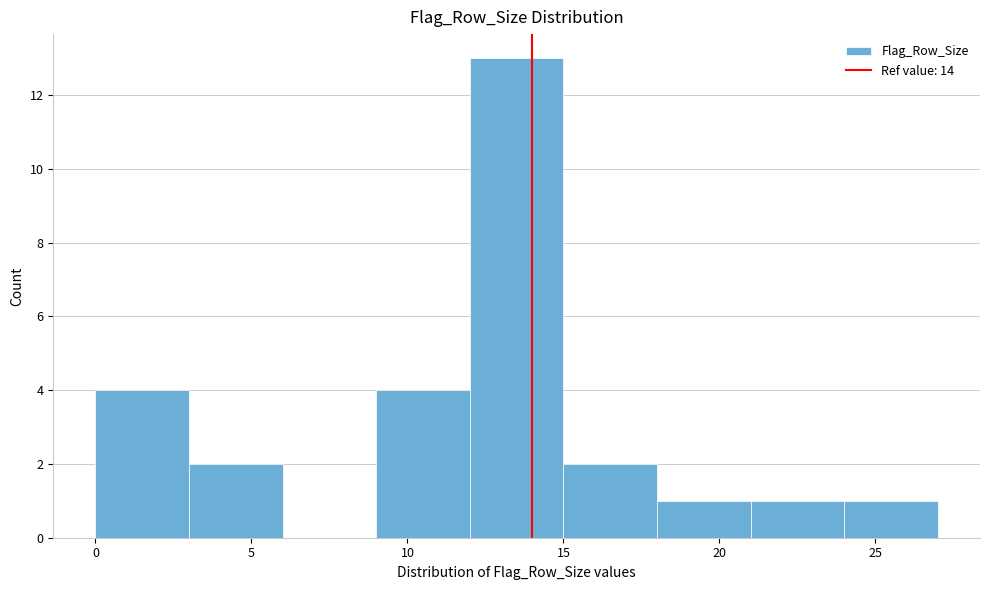

How tall is the bar that spans 24 to 27 on the x-axis? The values are not printed on the chart, so give them approximately, as read against the axis.

1